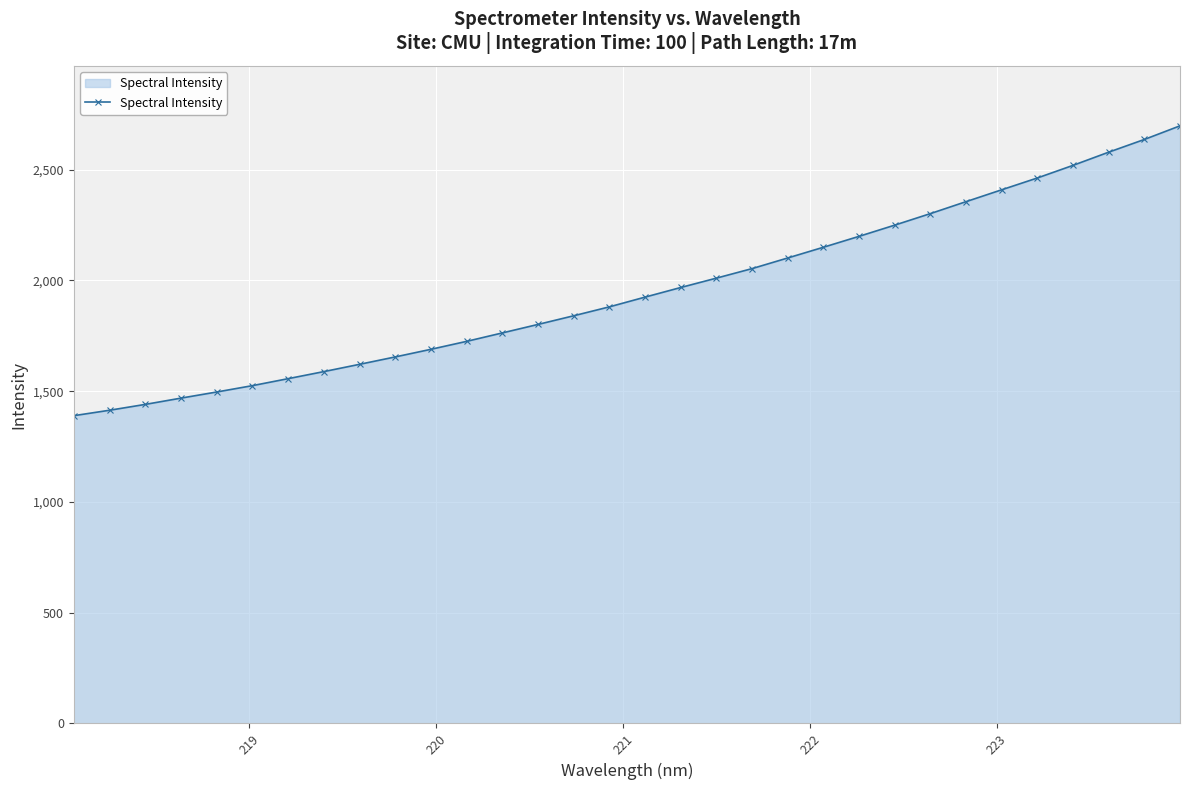

What is the minimum value shown in the chart?

1389.6